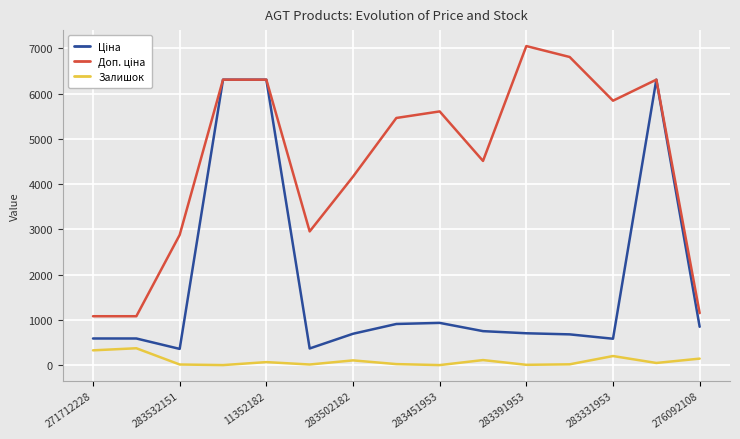

Does the chart display data point markers on the line(s)?

No